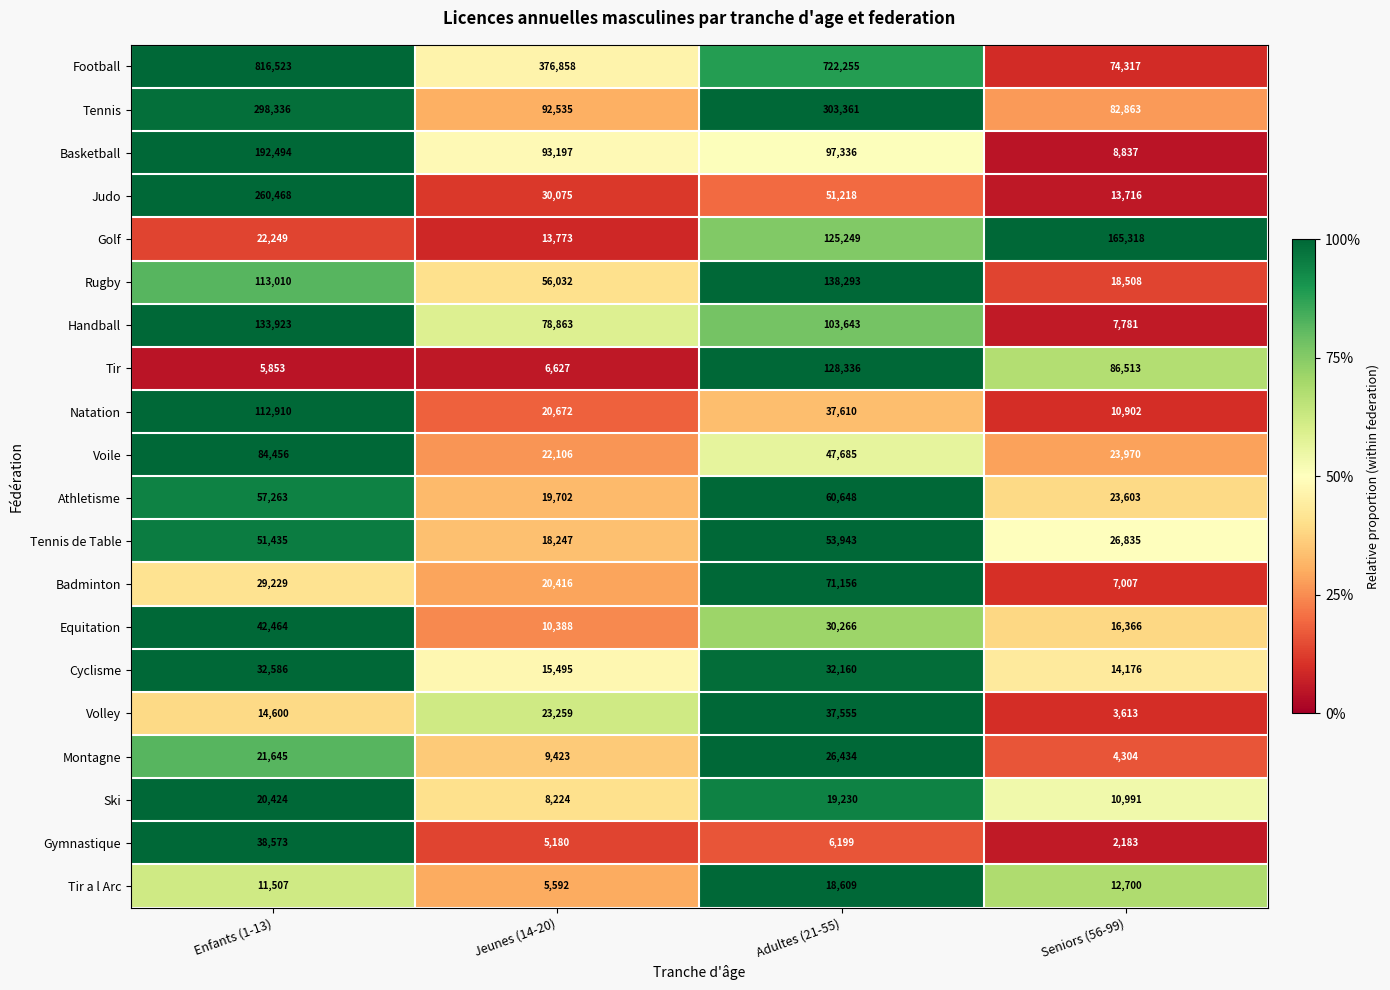

What is the difference between the maximum and minimum values in the Tennis series?

220498